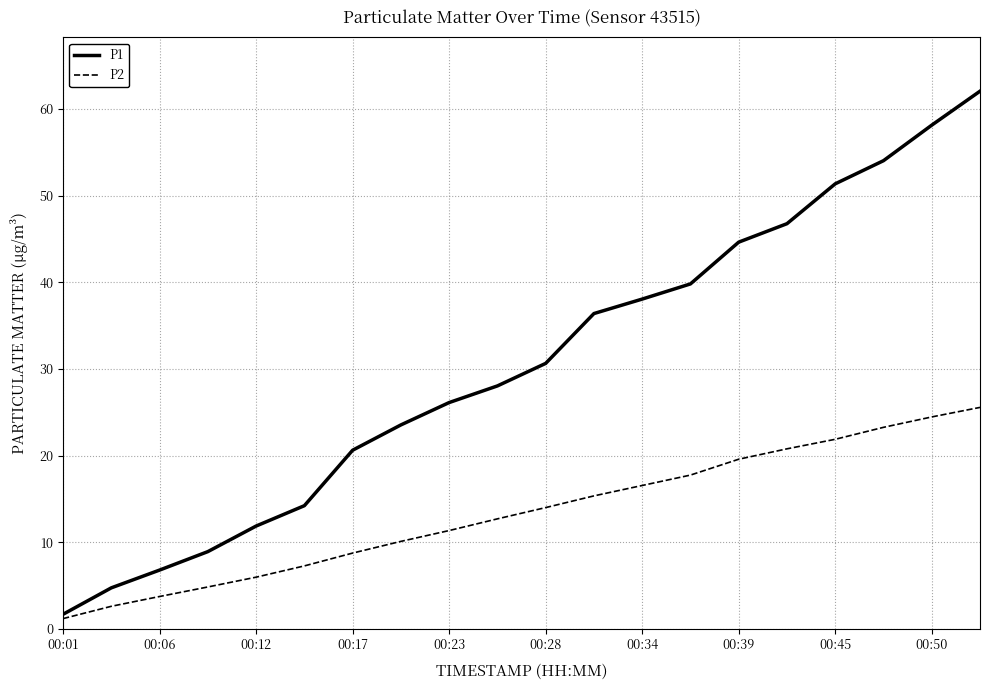

What are all the series names shown in the legend?

P1, P2